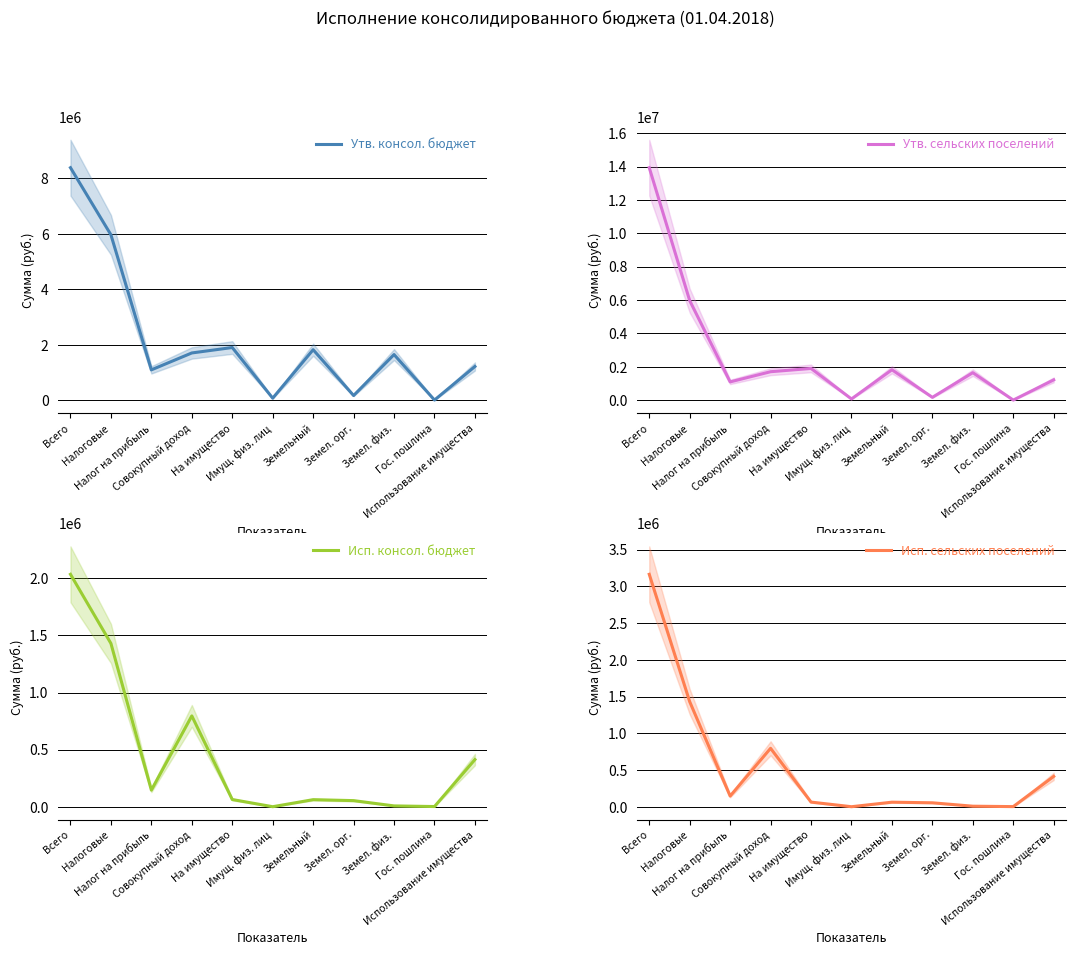

At Земел. физ., list the series in order from smallest to largest.

Исп. консол. бюджет, Исп. сельских поселений, Утв. консол. бюджет, Утв. сельских поселений